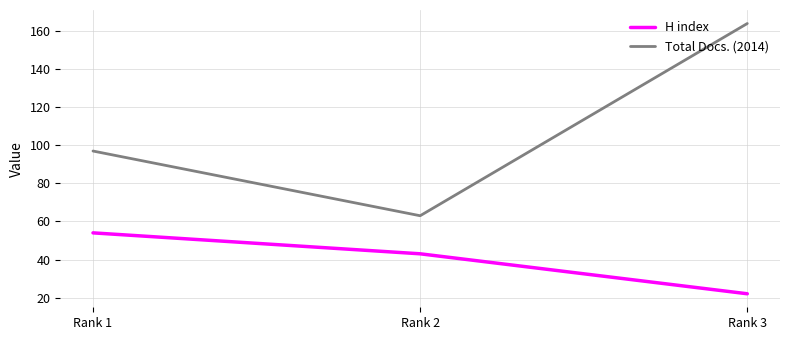

What is the approximate value of Total Docs. (2014) at Rank 1?

97